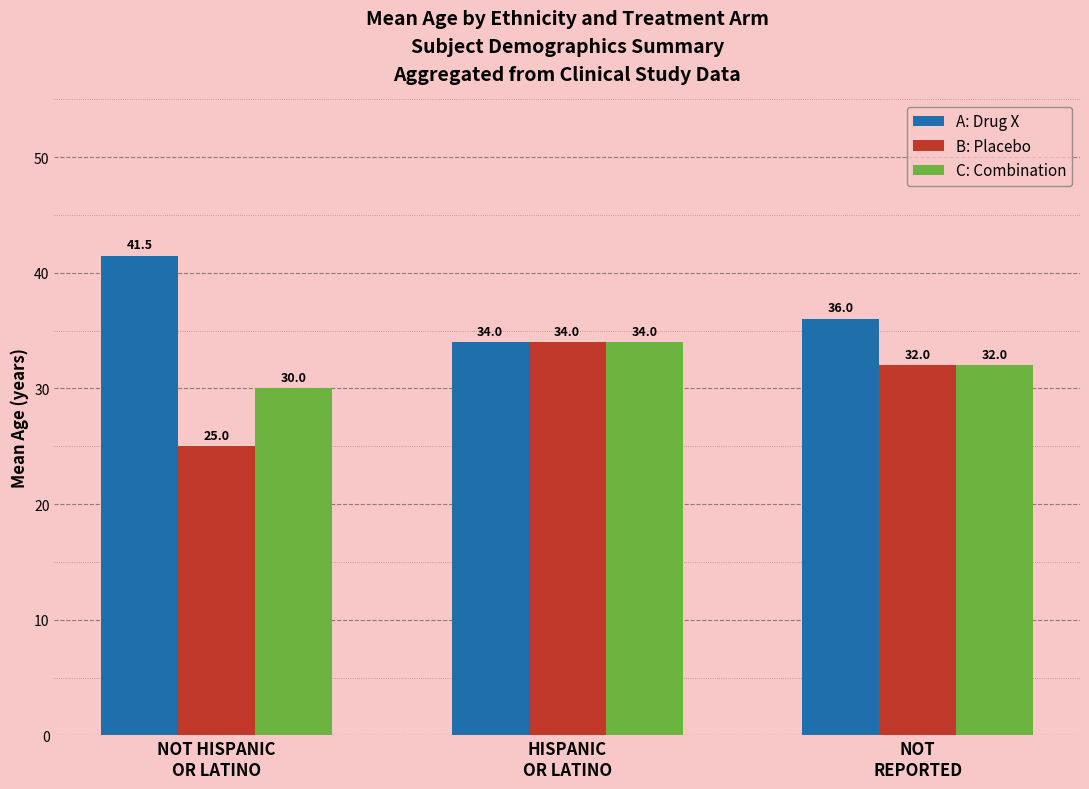

Reading left to right, transcribe all the data shown in this chart.

A: Drug X: 41.5	34.0	36.0
B: Placebo: 25.0	34.0	32.0
C: Combination: 30.0	34.0	32.0